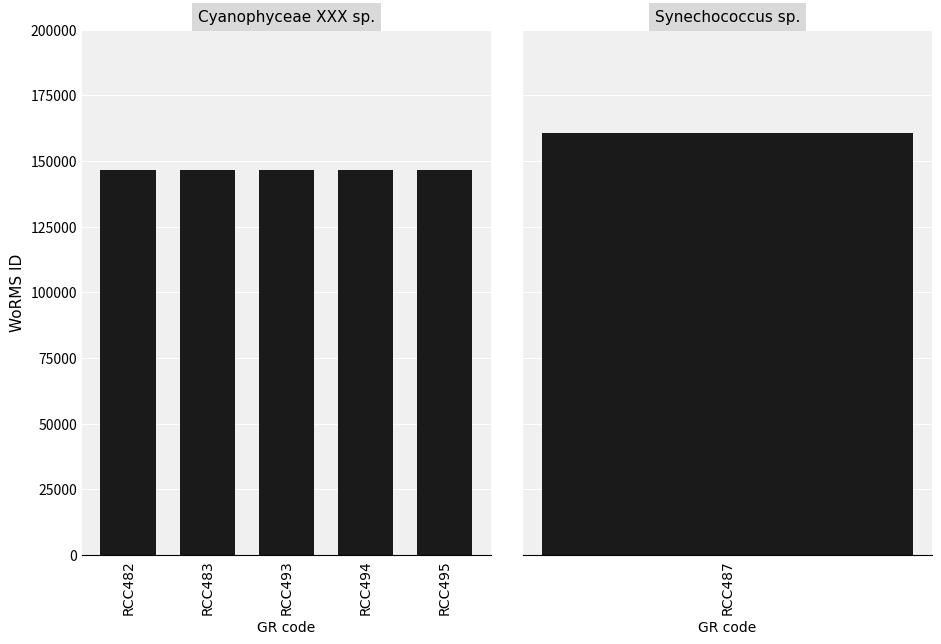

List the labels in order of value, smallest first.

RCC482, RCC483, RCC493, RCC494, RCC495, RCC487